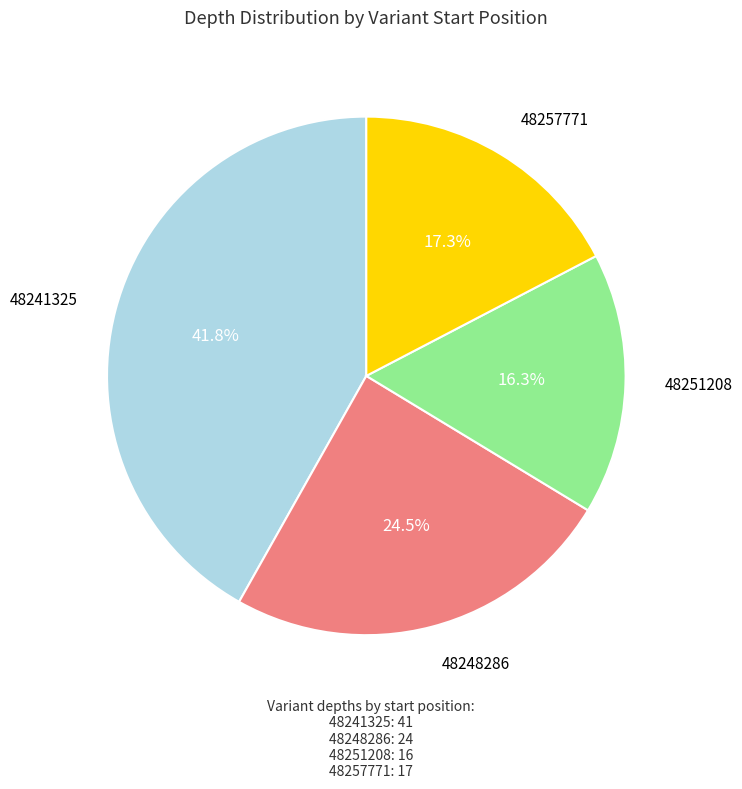

Is it true that 48257771 is 17% of the pie?

True